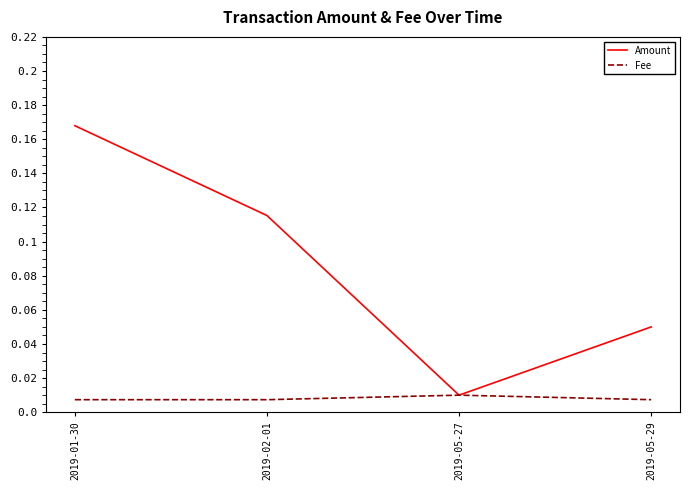

Which category has the highest value across all series?

2019-01-30